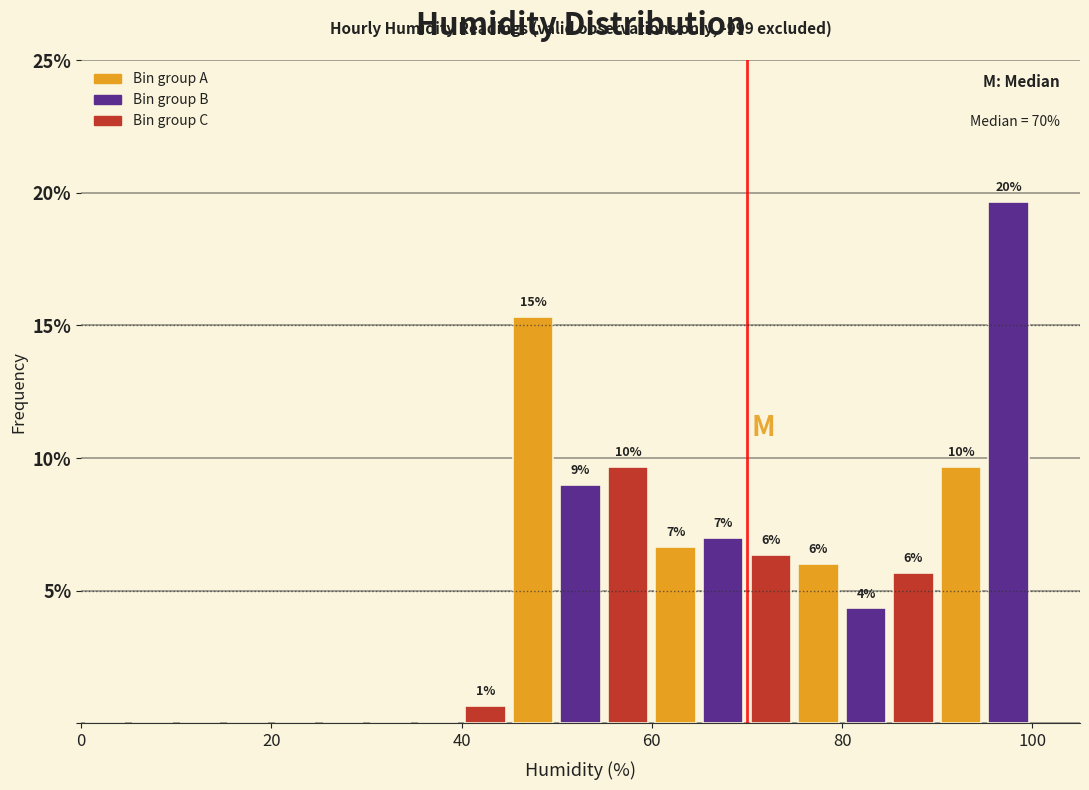

Around what value on the x-axis is the tallest bar? Give the approximate position of its centre, as read against the axis.

98